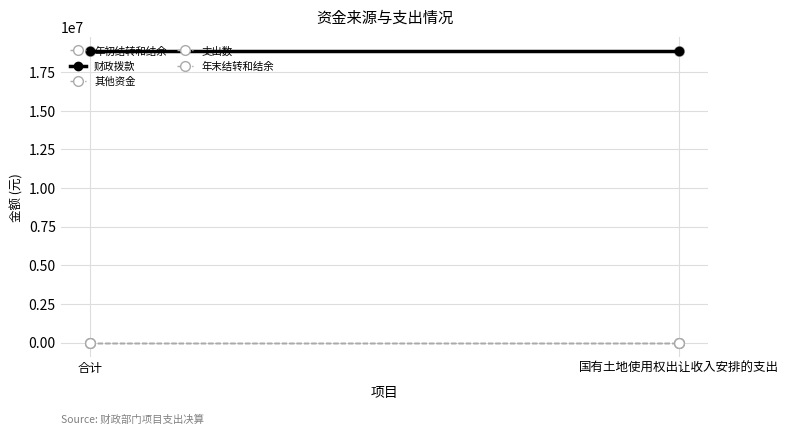

What is the total value across all series at 合计?

37715301.2